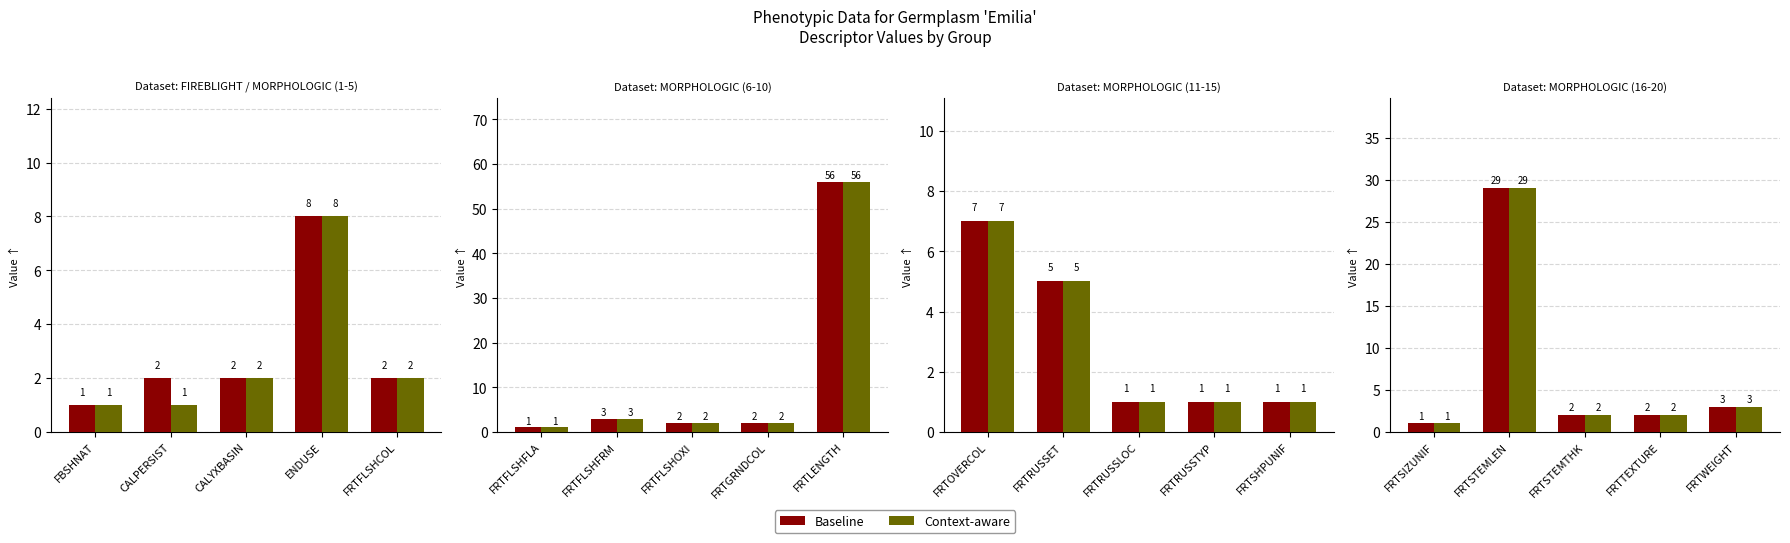

Which category has the lowest value in the Context-aware series?

FRTSIZUNIF